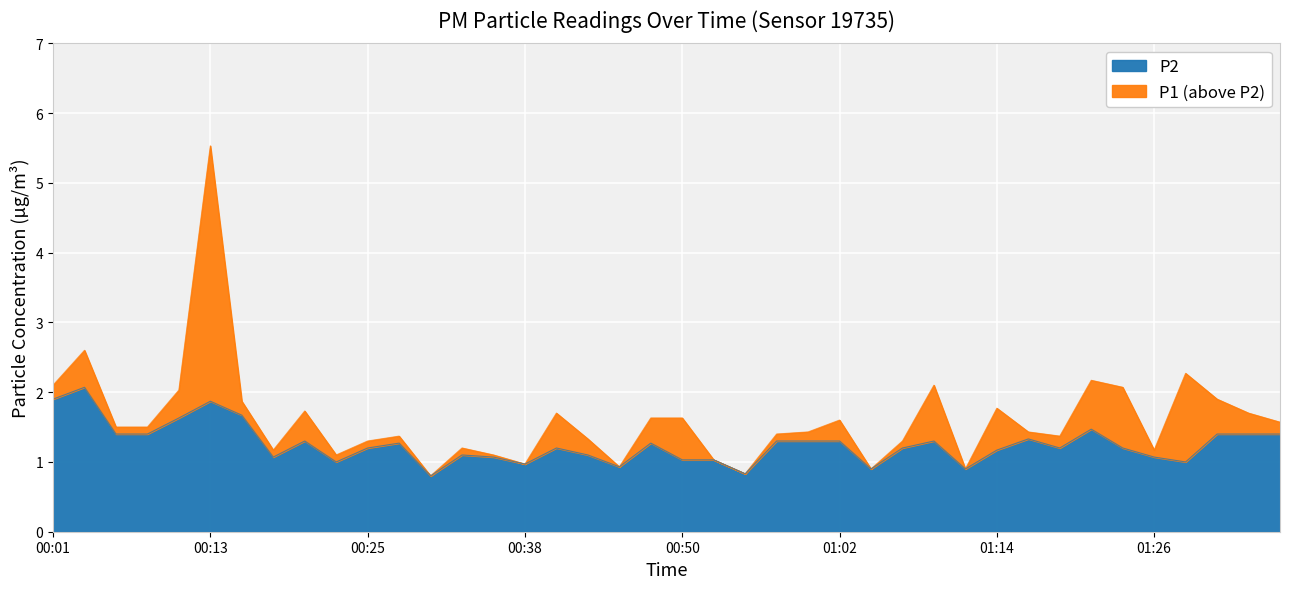

How many lines are shown in the chart?

2